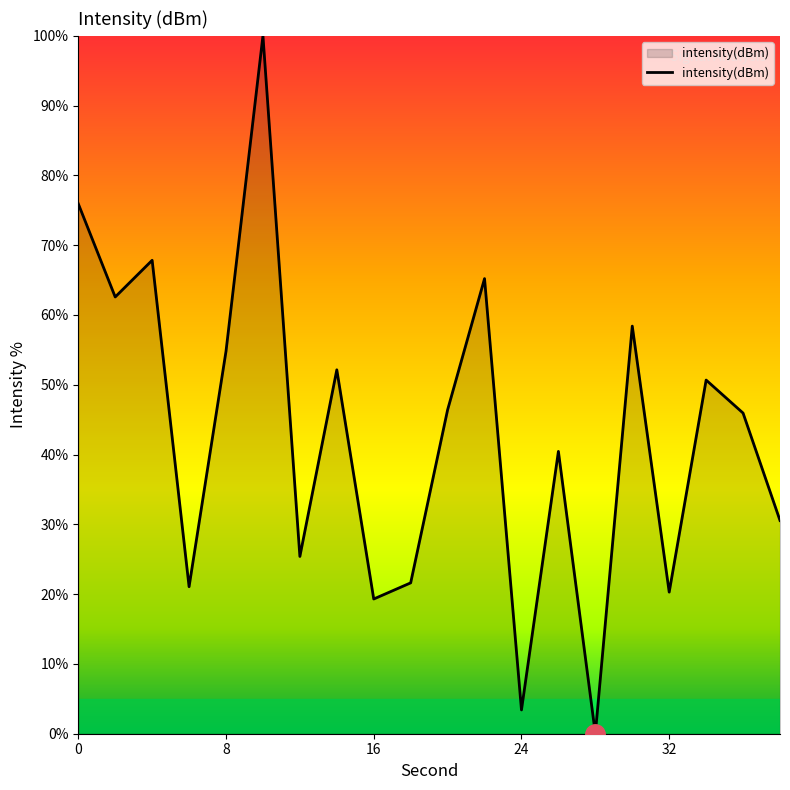

What is the greatest value displayed?

100.0